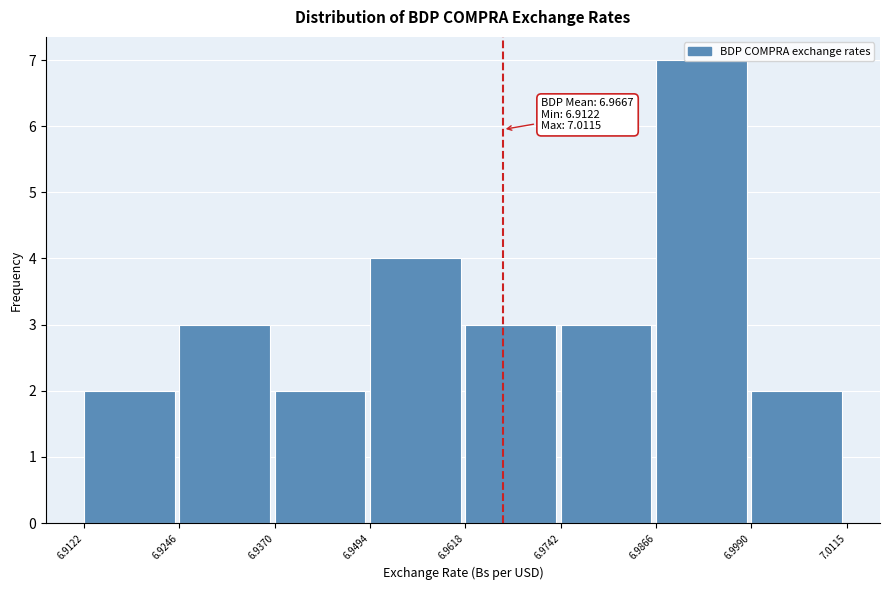

Over which range of the x-axis is the bar tallest?

6.9866 to 6.9990